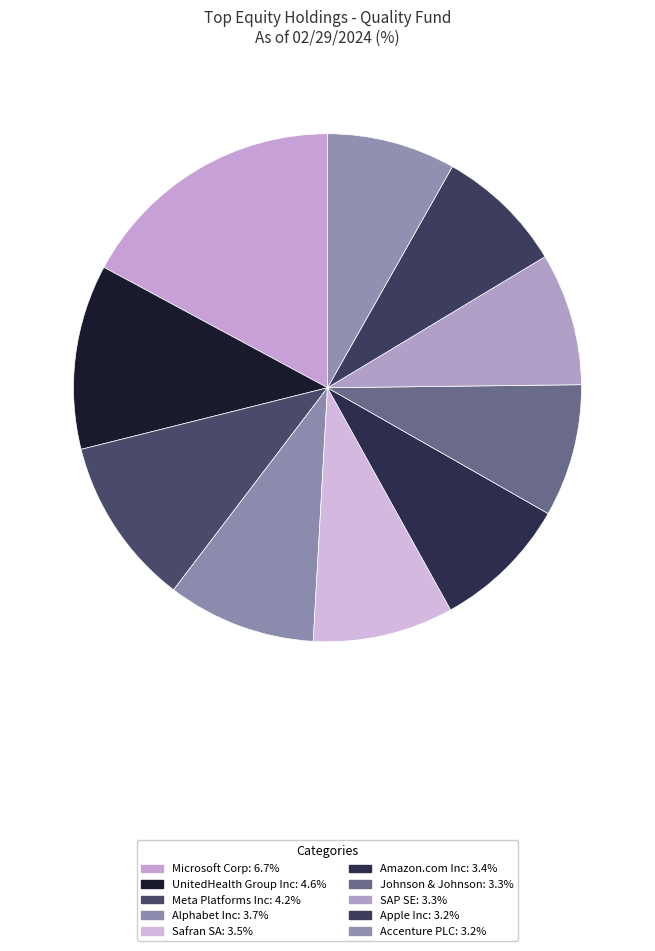

What percentage is the Amazon.com Inc slice, to the nearest percent?

9%